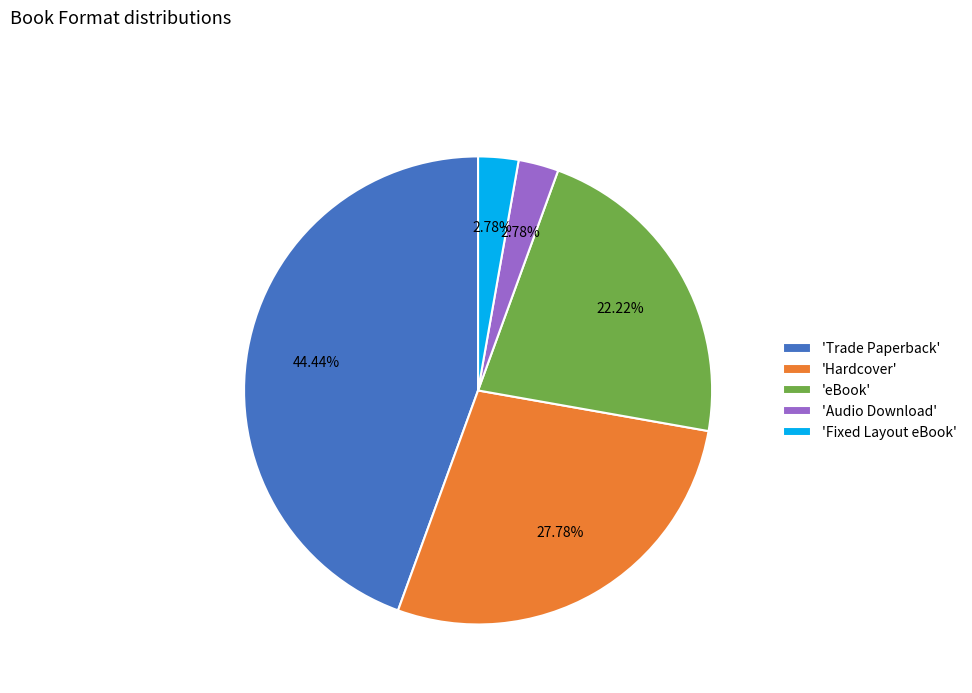

How many segments does this pie chart have?

5